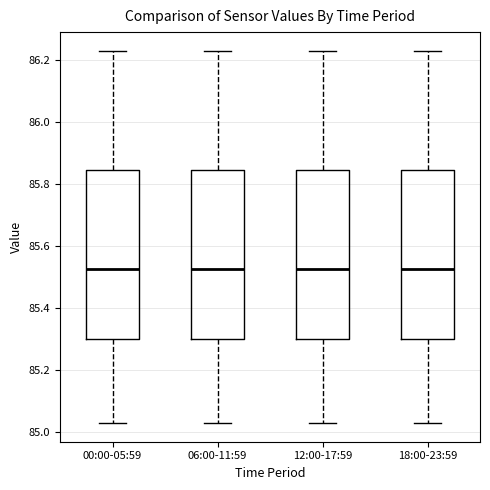

Reading left to right, transcribe this box plot: for each box, give where its median line is, the range the box spans, and where its two whiskers end, as read against the y-axis. The values are not printed on the chart, so give them approximately, as read against the axis.

00:00-05:59: median 85.52, box 85.30 to 85.84, whiskers 85.04 to 86.24
06:00-11:59: median 85.52, box 85.30 to 85.84, whiskers 85.04 to 86.24
12:00-17:59: median 85.52, box 85.30 to 85.84, whiskers 85.04 to 86.24
18:00-23:59: median 85.52, box 85.30 to 85.84, whiskers 85.04 to 86.24